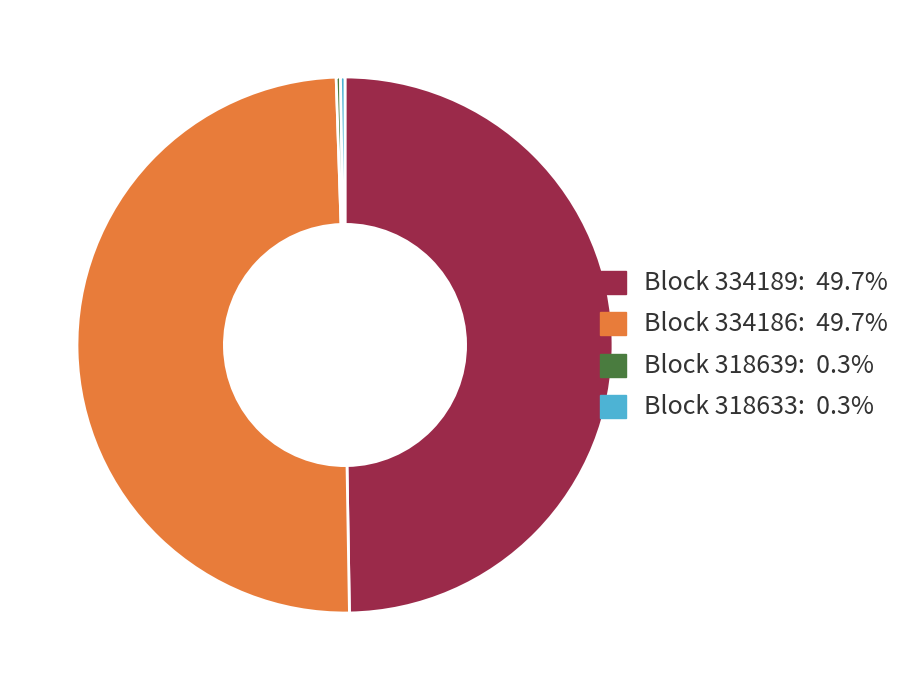

Approximately how many times larger is the value at Block 334189: 49.7% compared to Block 334186: 49.7%?

1.0